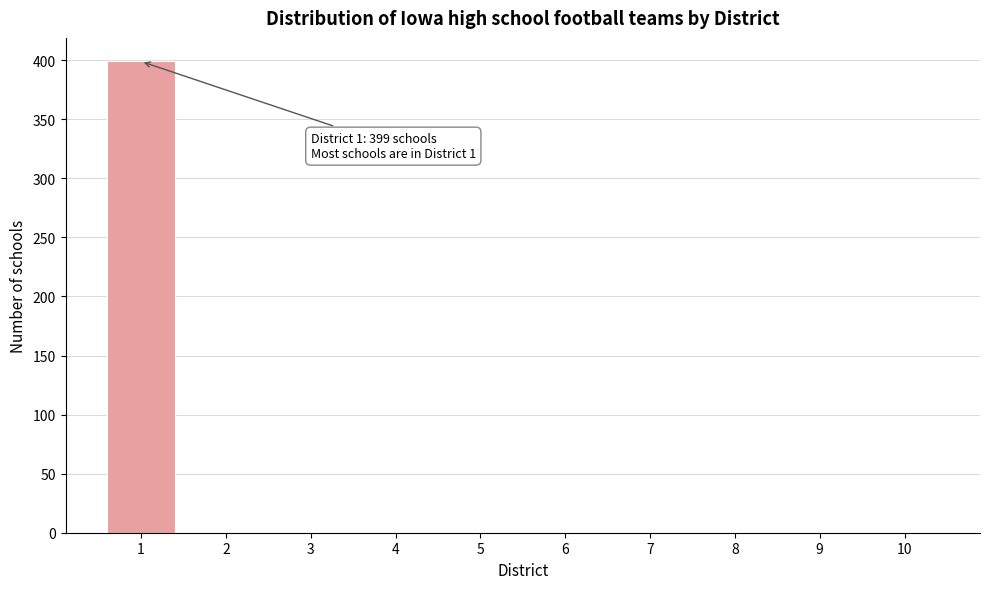

Reading left to right, extract all data points from this chart.

1=399	2=0	3=0	4=0	5=0	6=0	7=0	8=0	9=0	10=0